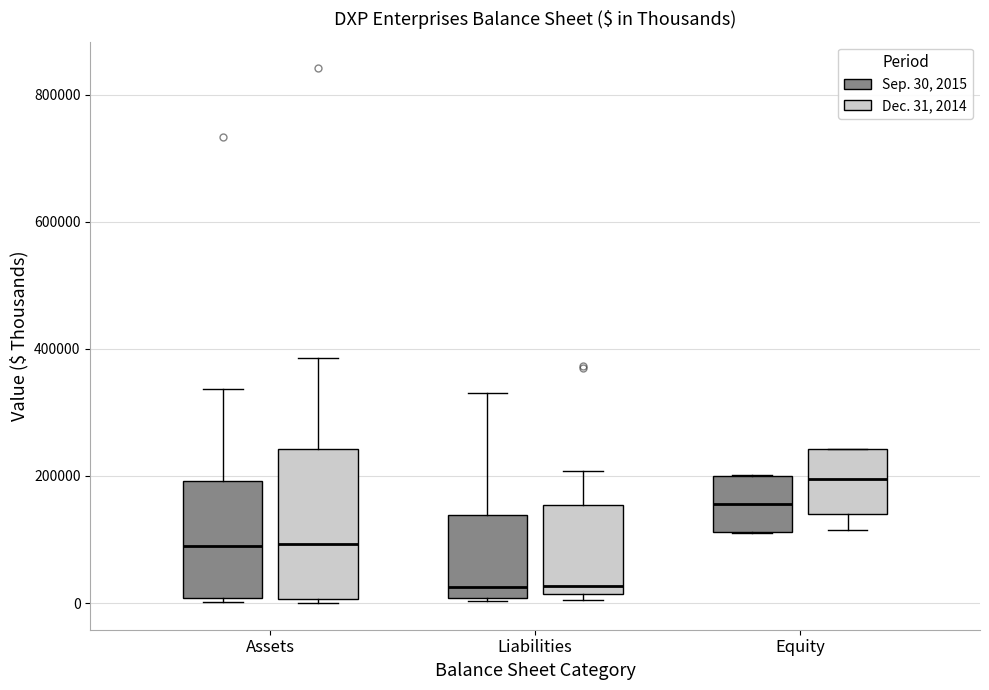

Comparing the boxes themselves (not the whiskers), which one is the tallest?

Assets (Dec. 31, 2014)